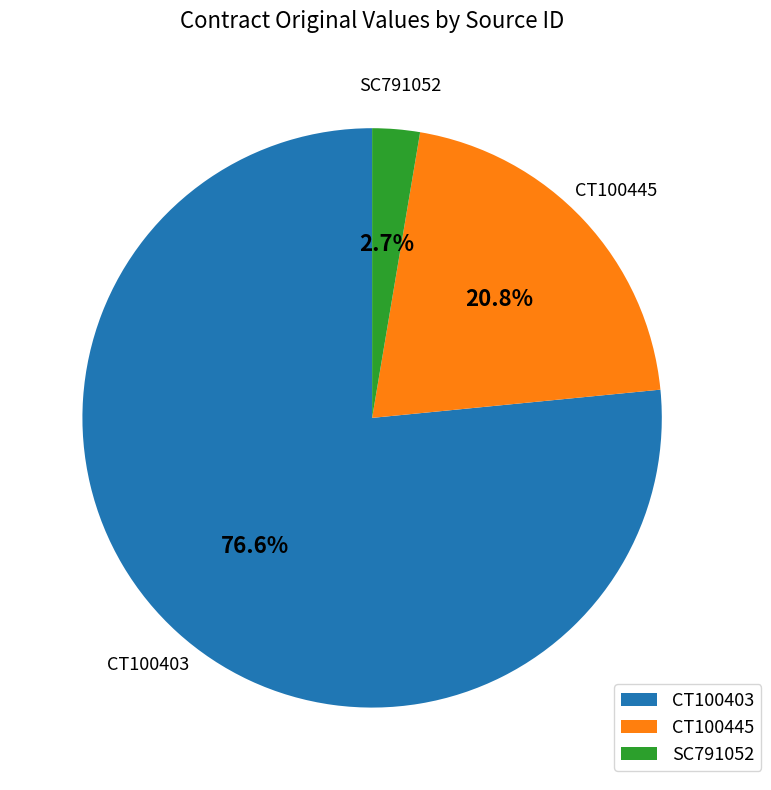

What is the total percentage of SC791052 and CT100403?

79.2%